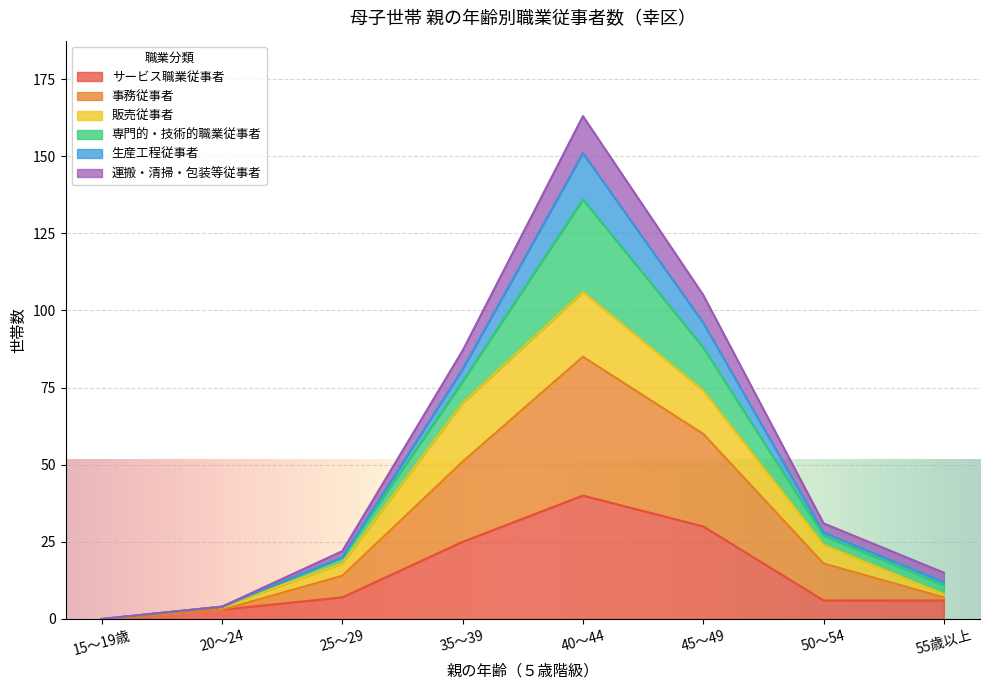

Which category has the highest value in the サービス職業従事者 series?

40～44